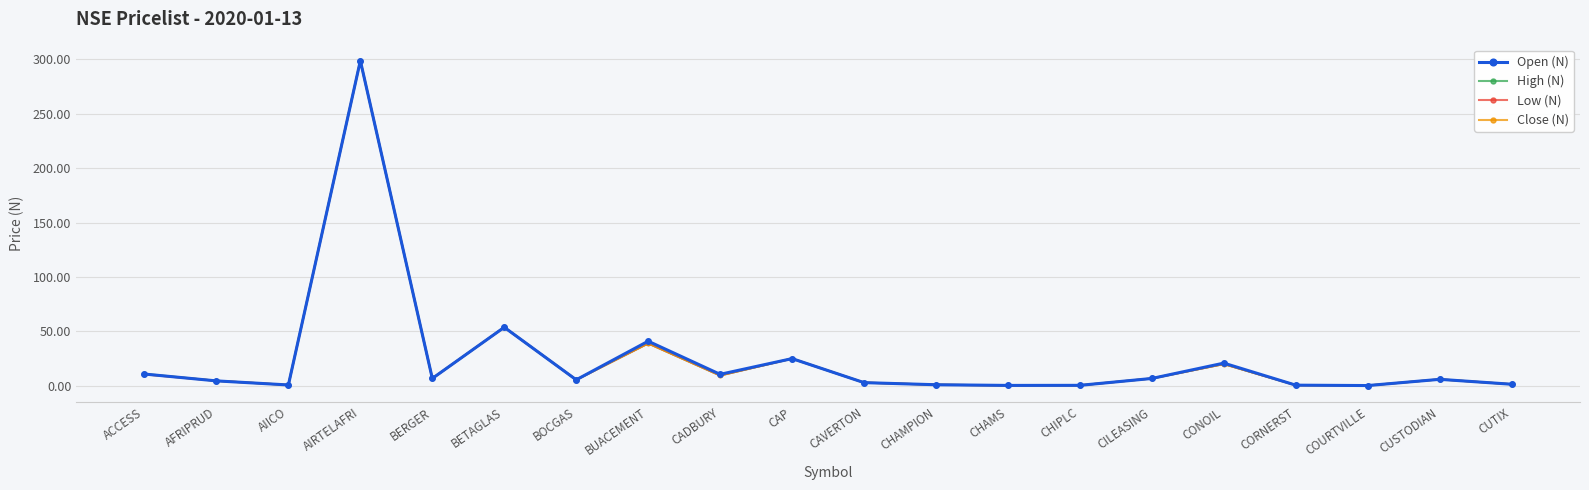

True or false: High (N) has more than 1 interior local peaks.

True